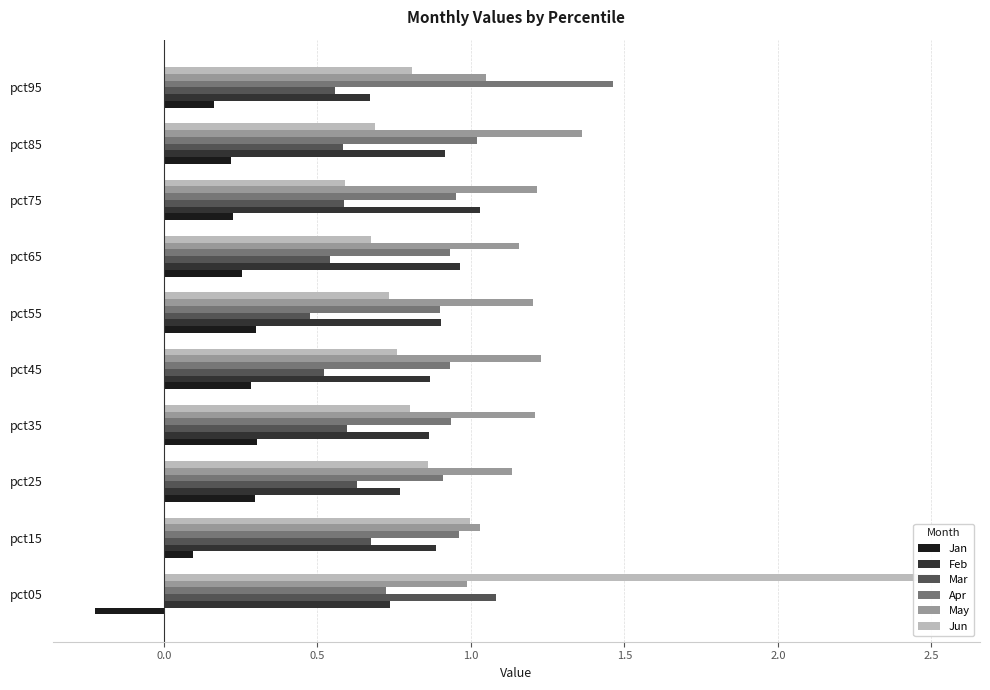

How many data points in Jan are less than 0?

1